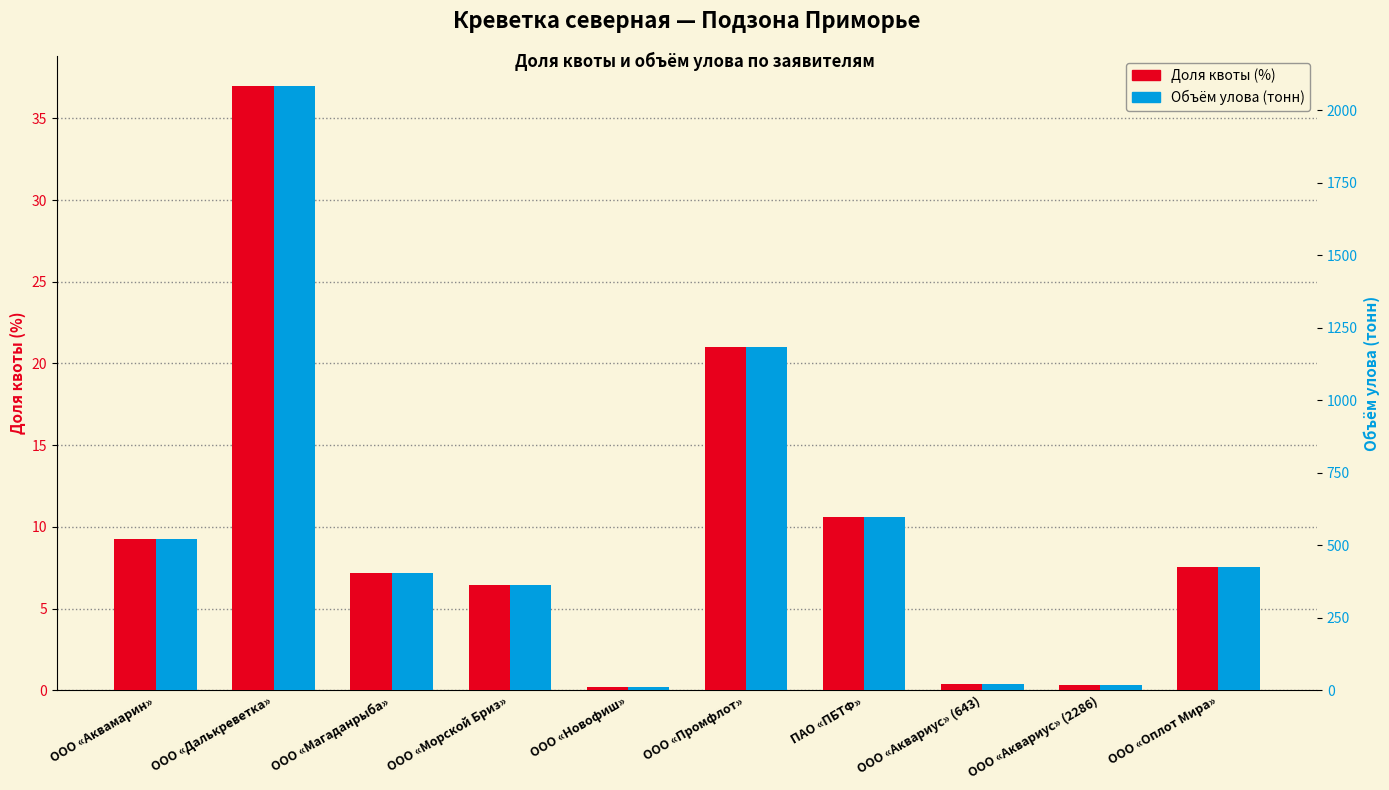

Reading right to left, transcribe all the data shown in this chart.

Доля квоты (%): ООО «Оплот Мира»=7.5	ООО «Аквариус» (2286)=0.3	ООО «Аквариус» (643)=0.4	ПАО «ПБТФ»=10.6	ООО «Промфлот»=21.0	ООО «Новофиш»=0.2	ООО «Морской Бриз»=6.4	ООО «Магаданрыба»=7.2	ООО «Далькреветка»=37.0	ООО «Аквамарин»=9.3
Объём улова (тонн): ООО «Оплот Мира»=425.2	ООО «Аквариус» (2286)=19.4	ООО «Аквариус» (643)=20.5	ПАО «ПБТФ»=597.7	ООО «Промфлот»=1184.7	ООО «Новофиш»=11.8	ООО «Морской Бриз»=363.4	ООО «Магаданрыба»=405.4	ООО «Далькреветка»=2084.1	ООО «Аквамарин»=521.7